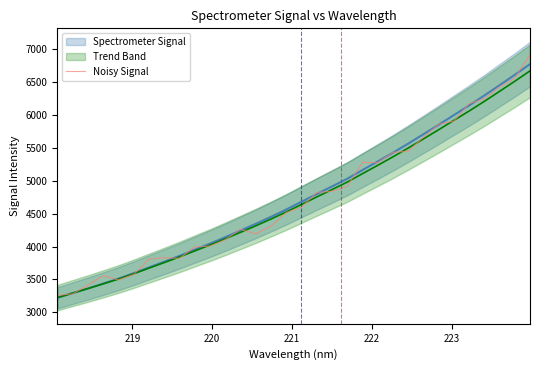

What is the highest value of the Noisy Signal series?

6915.2